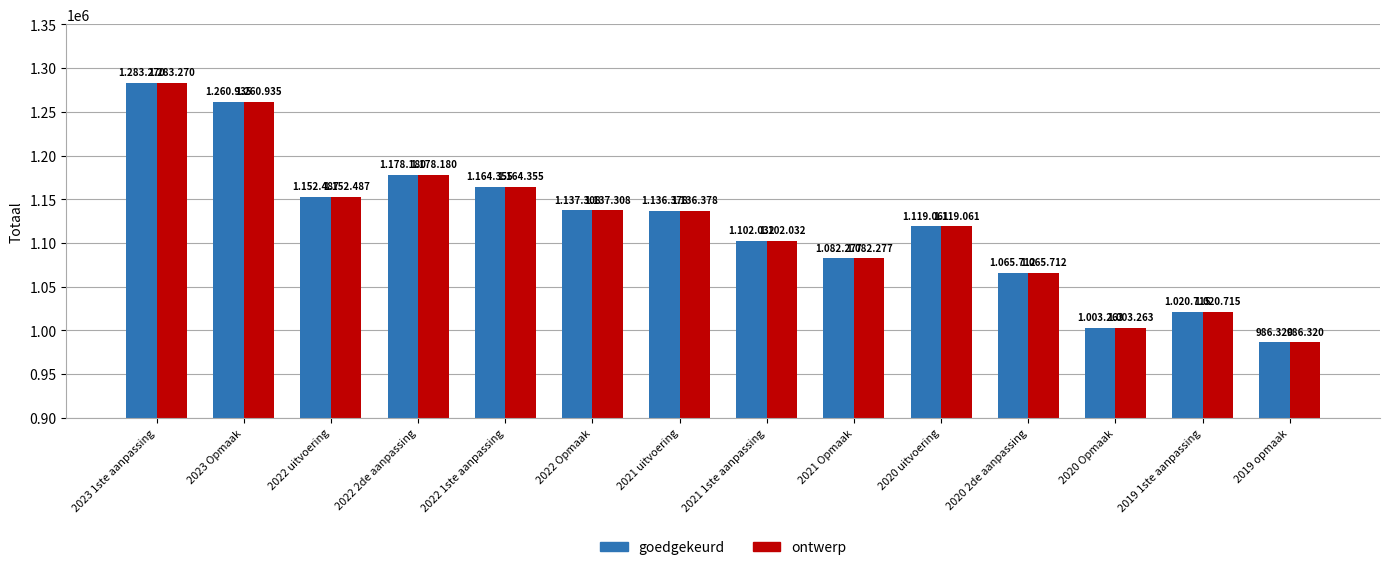

Is the value of goedgekeurd at 2020 Opmaak greater than the value of ontwerp at 2021 1ste aanpassing?

No